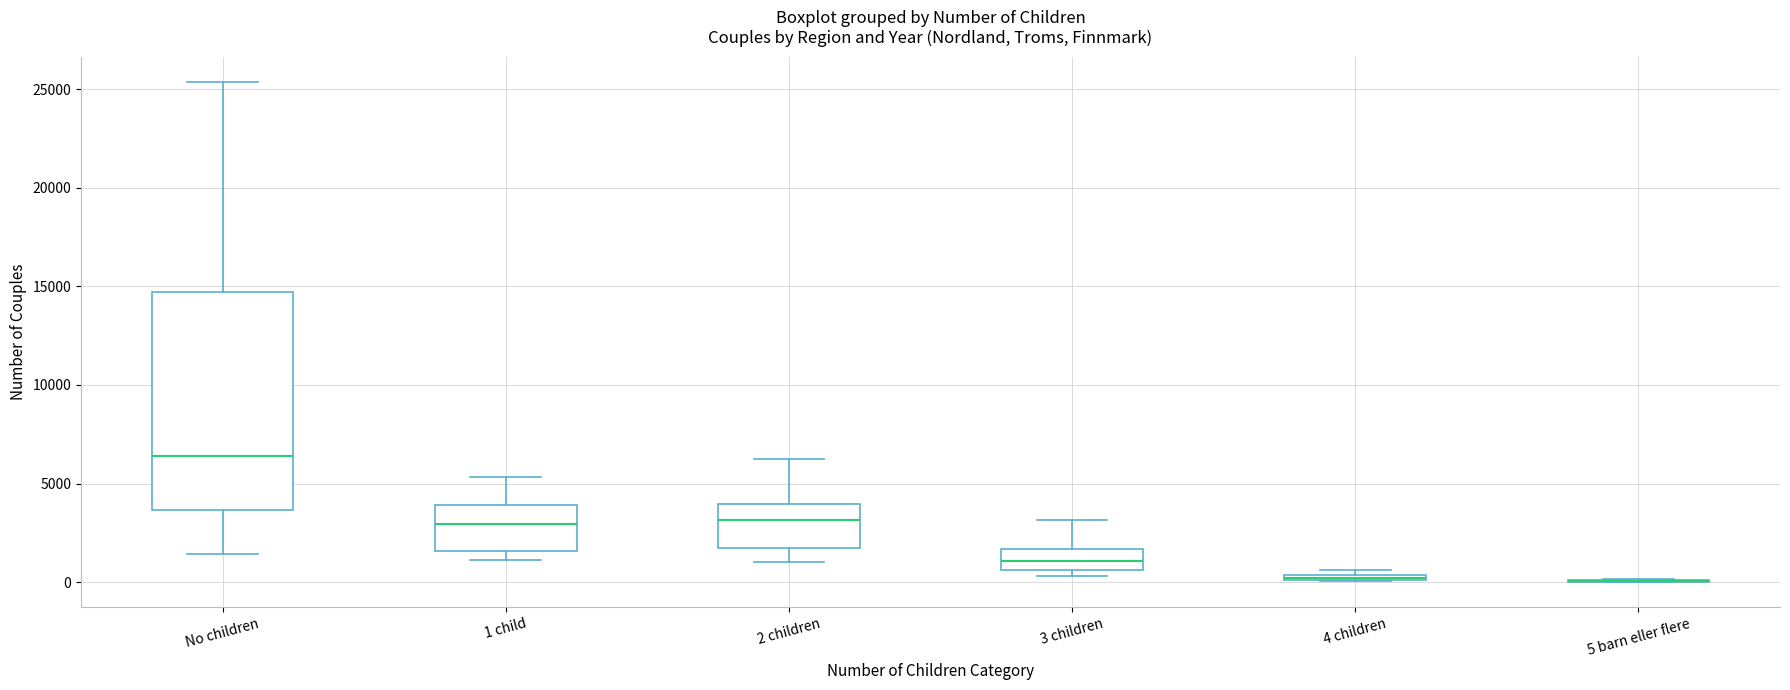

Where does the upper whisker of the box for 2 children end on the y-axis? The values are not printed on the chart, so give them approximately, as read against the axis.

6500